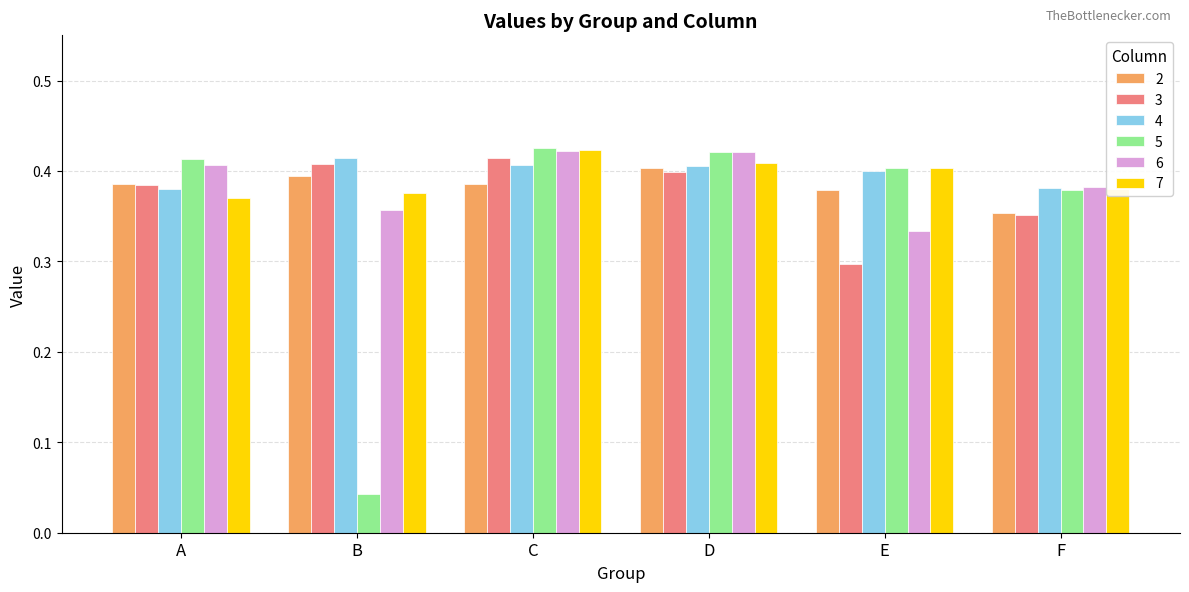

True or false: 6 has a value of 0.3 at E.

True